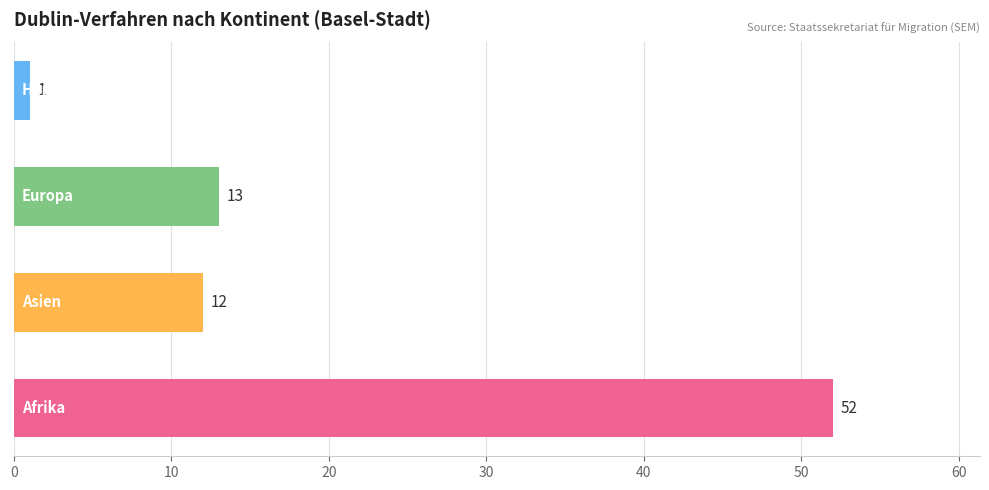

What is the maximum value shown in the chart?

52